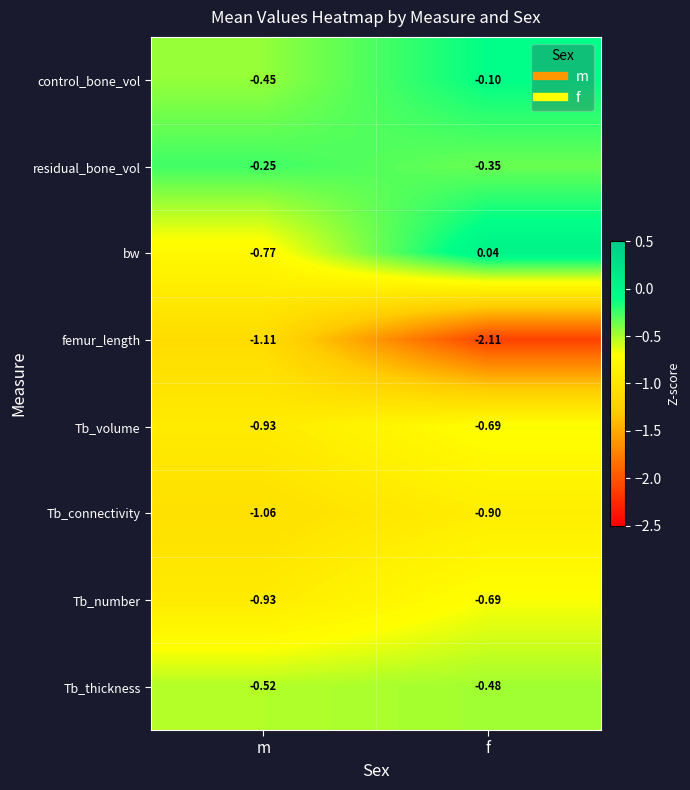

What is the smallest value displayed?

-2.1